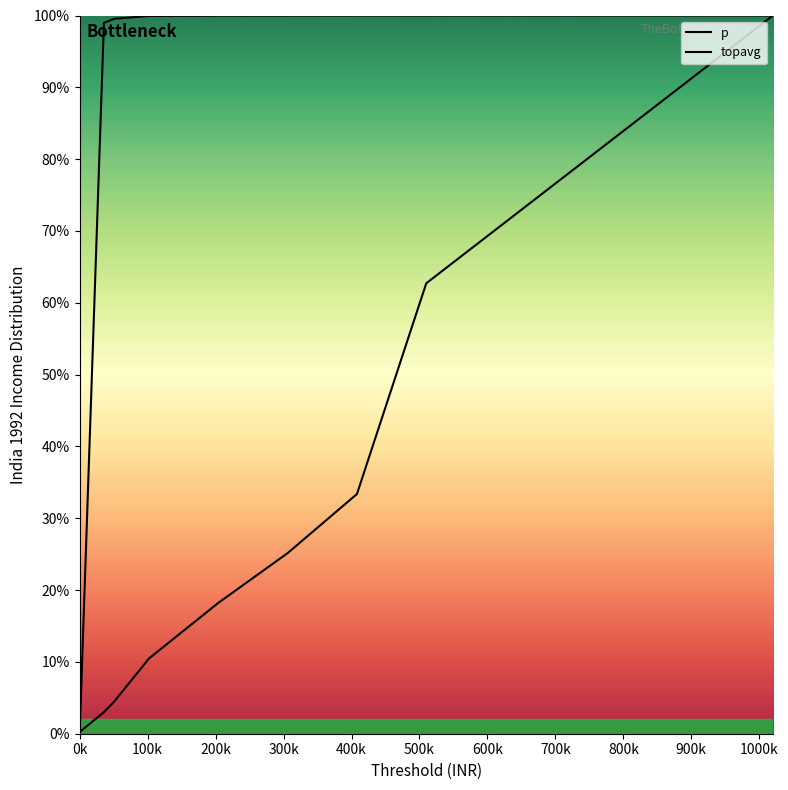

Which label corresponds to the smallest value in the chart?

0k